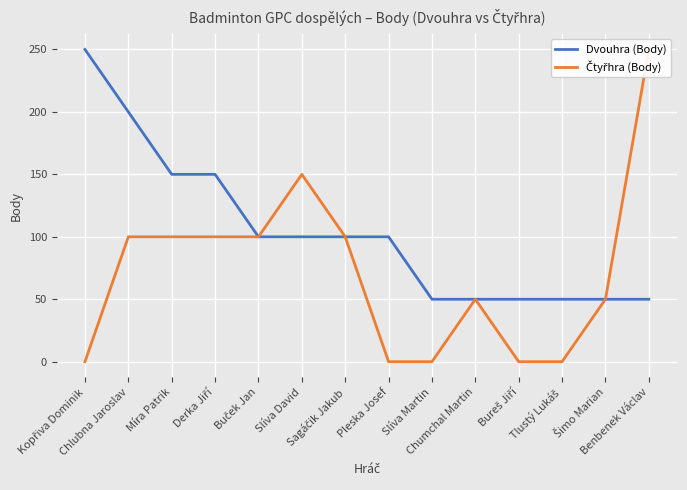

True or false: Dvouhra (Body) has a value of 50 at Bureš Jiří.

True